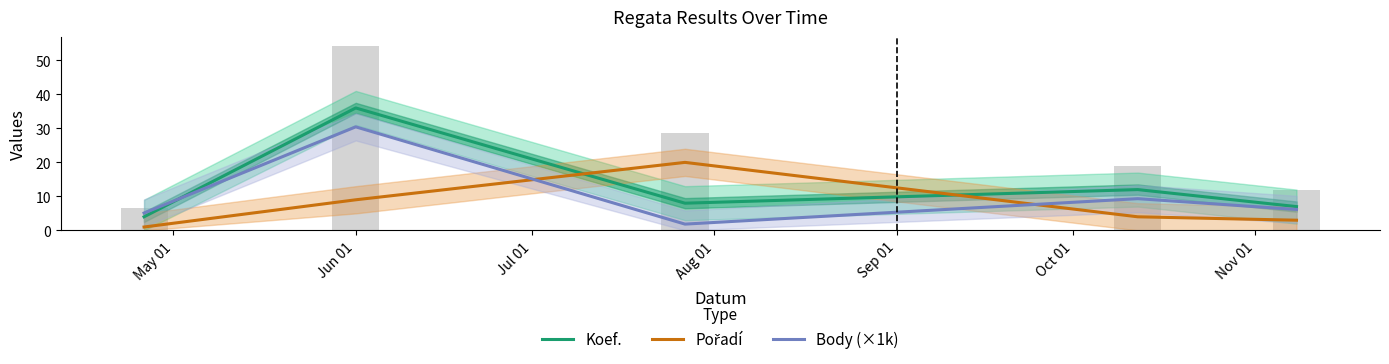

What value does the Body (×1k) series have at Jun 01?

30.4